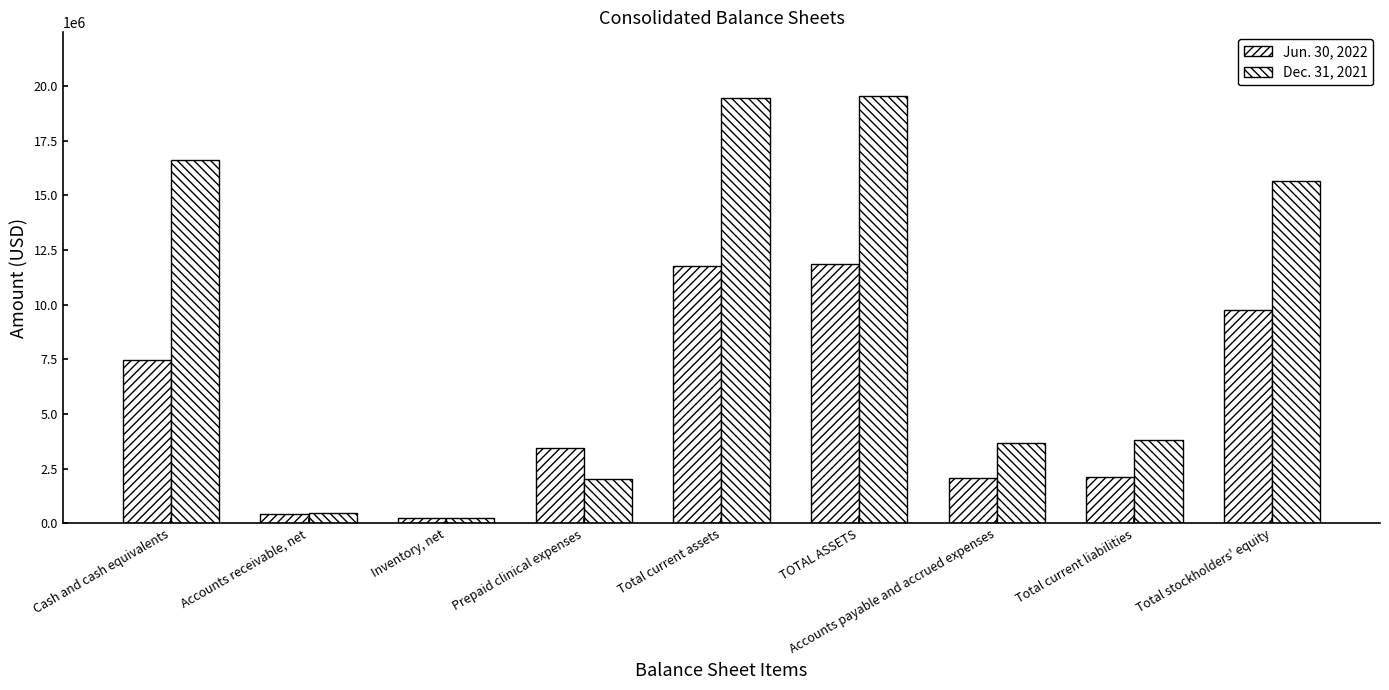

How many data points in Jun. 30, 2022 are less than 3438121?

4